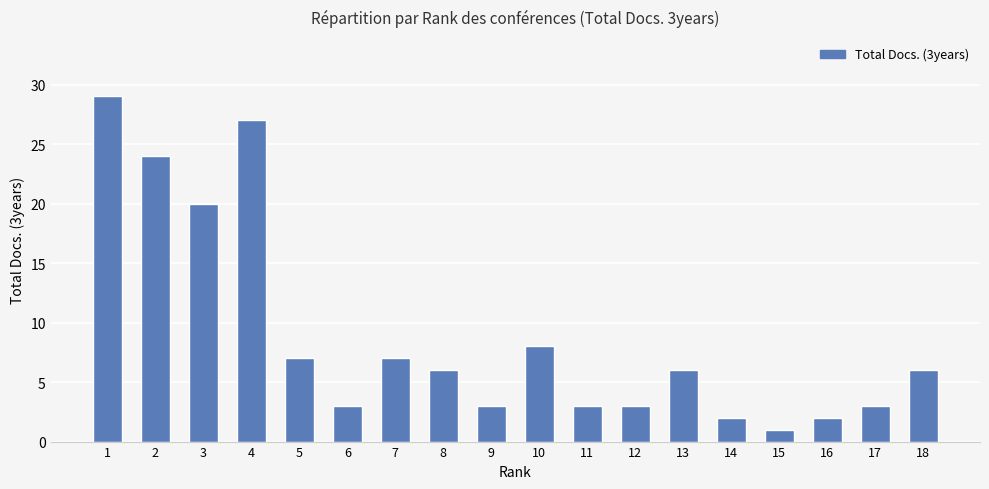

Reading right to left, extract all data points from this chart.

18=6	17=3	16=2	15=1	14=2	13=6	12=3	11=3	10=8	9=3	8=6	7=7	6=3	5=7	4=27	3=20	2=24	1=29